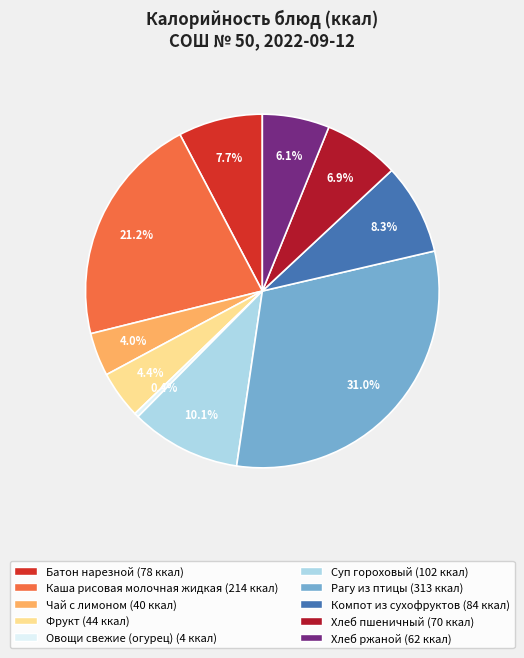

To the nearest percent, what portion does Хлеб ржаной represent?

6%